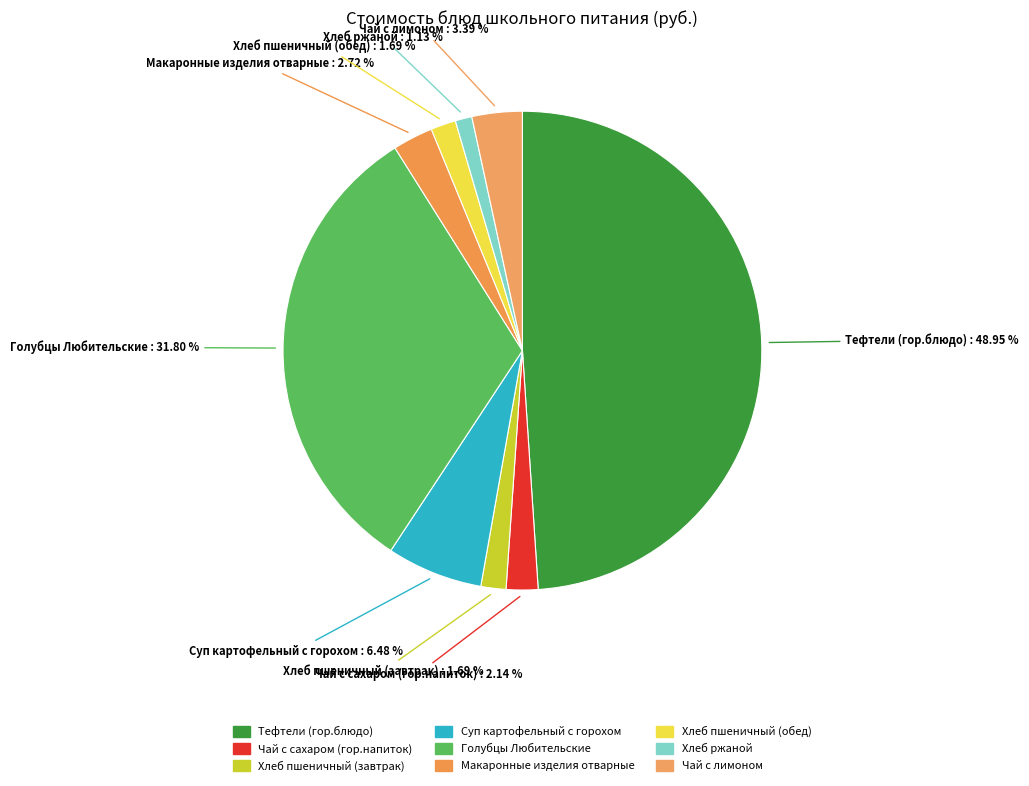

Combined, do Суп картофельный с горохом and Голубцы Любительские account for over 50%?

No